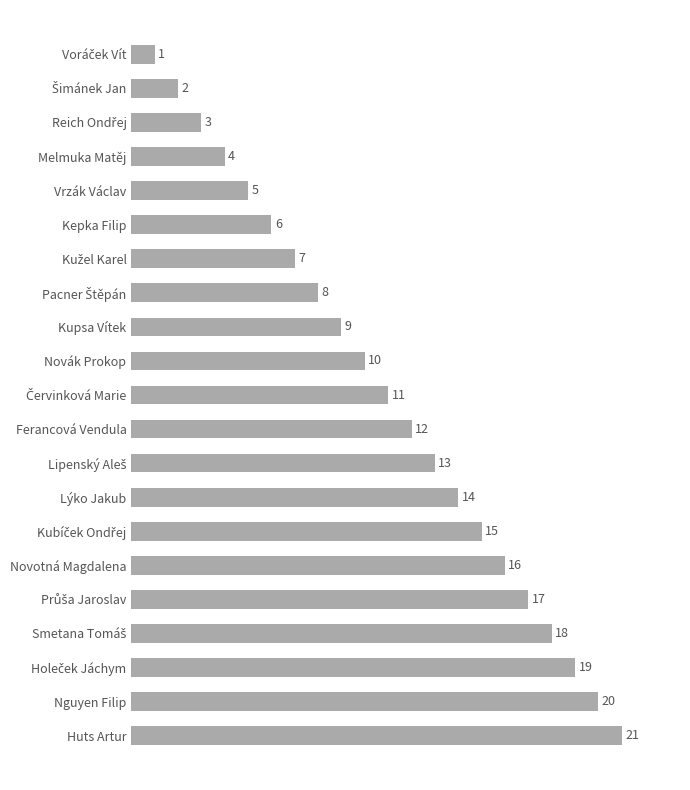

What is the difference between the second highest and minimum values?

19